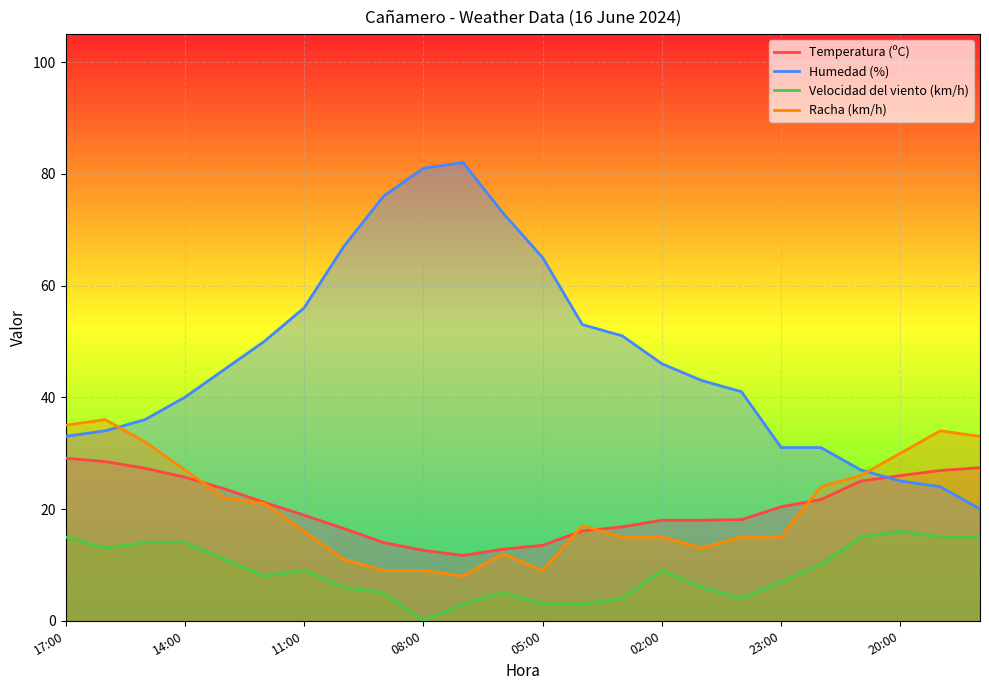

How many lines are shown in the chart?

4